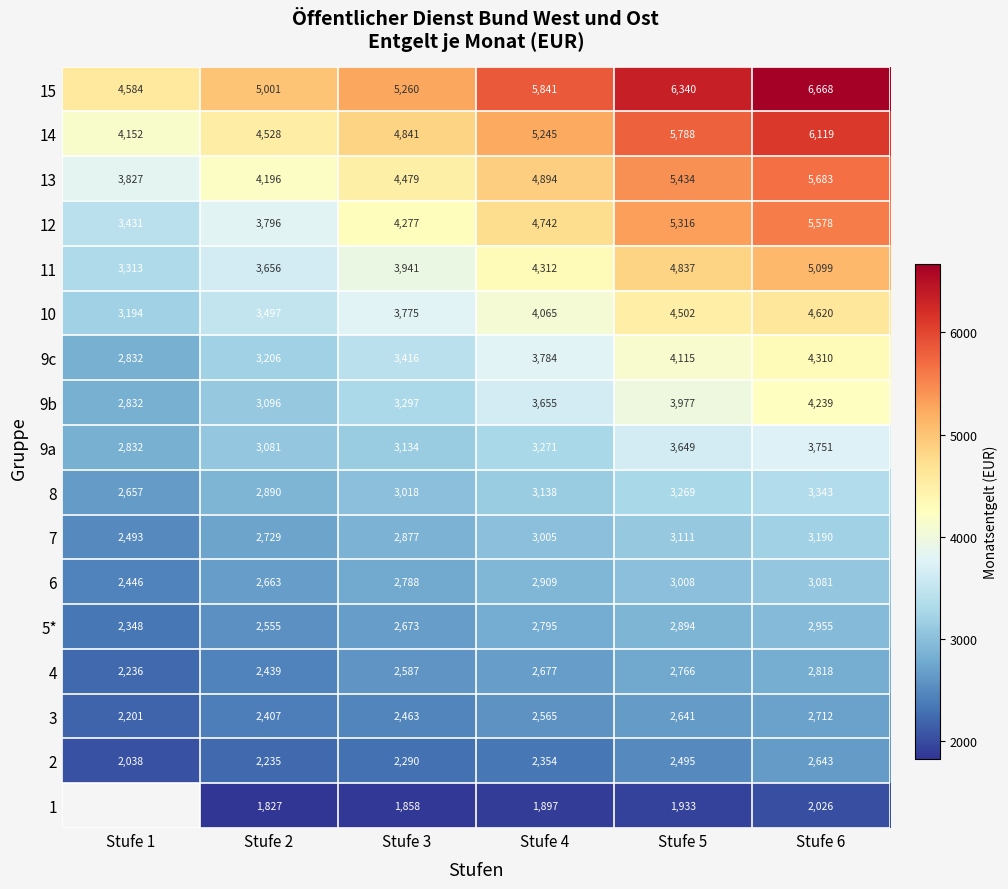

The 1 series shows 782.2 at Stufe 5. True or false?

False